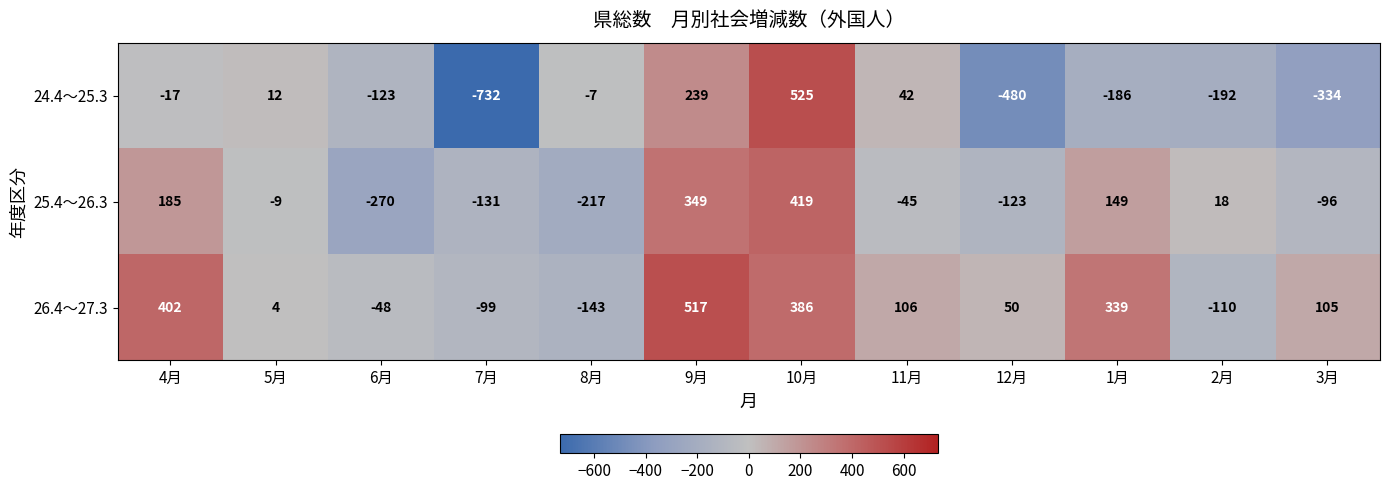

Which series has the largest total across all categories?

26.4～27.3